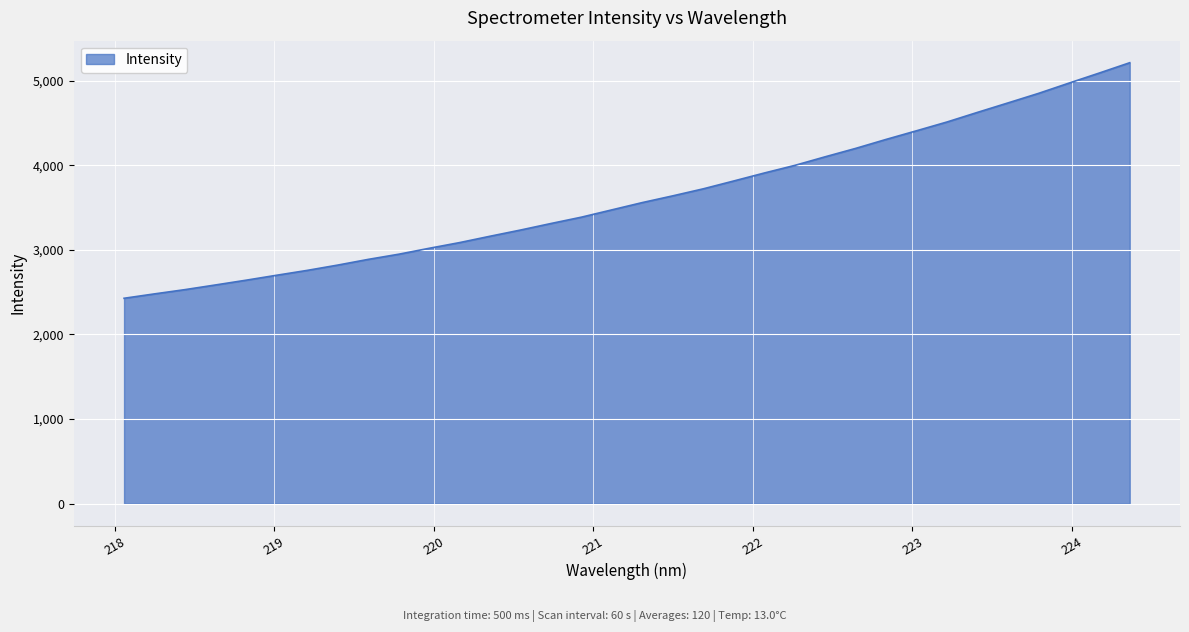

What is the difference between the maximum and minimum values?

2783.9